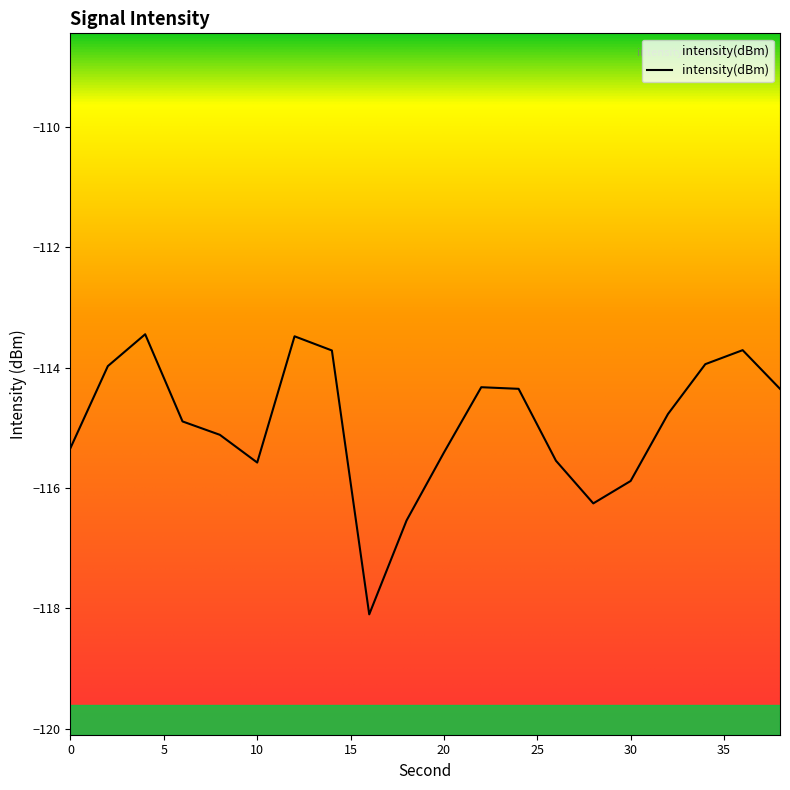

At which category does the chart reach its minimum across all series?

16